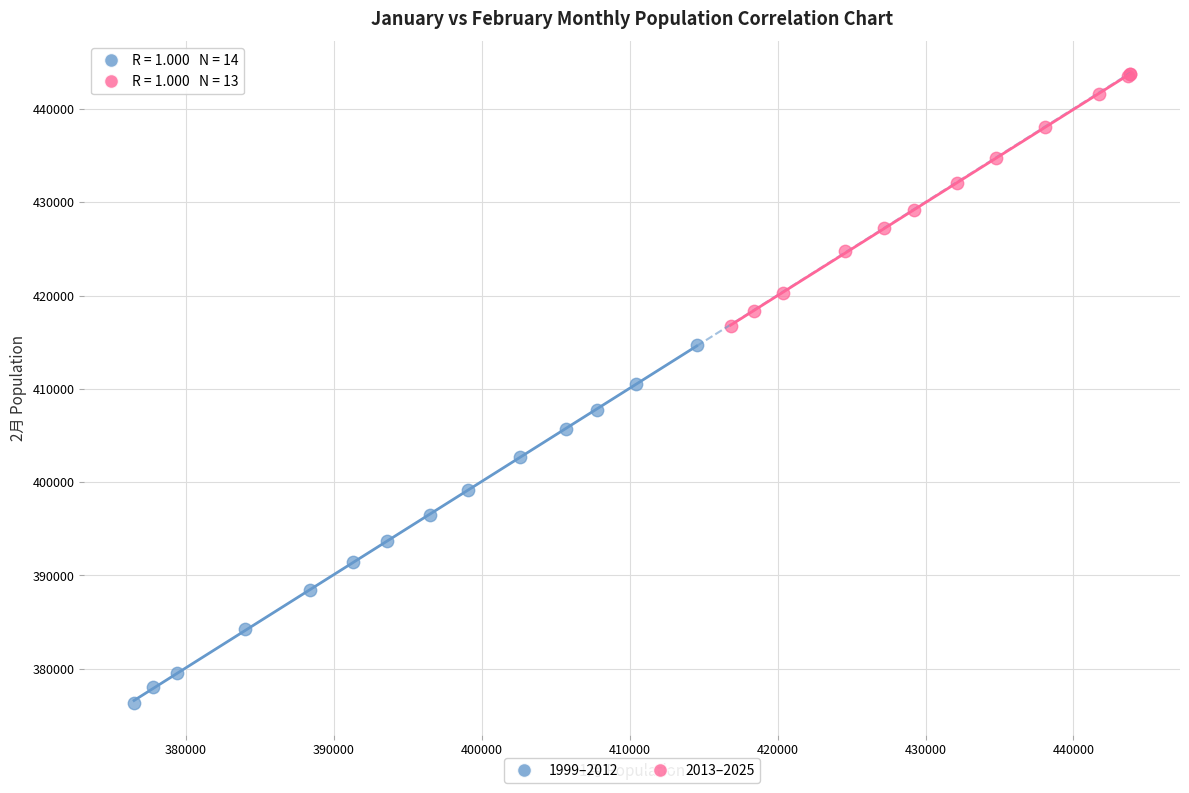

What are all the series names shown in the legend?

1999–2012, 2013–2025